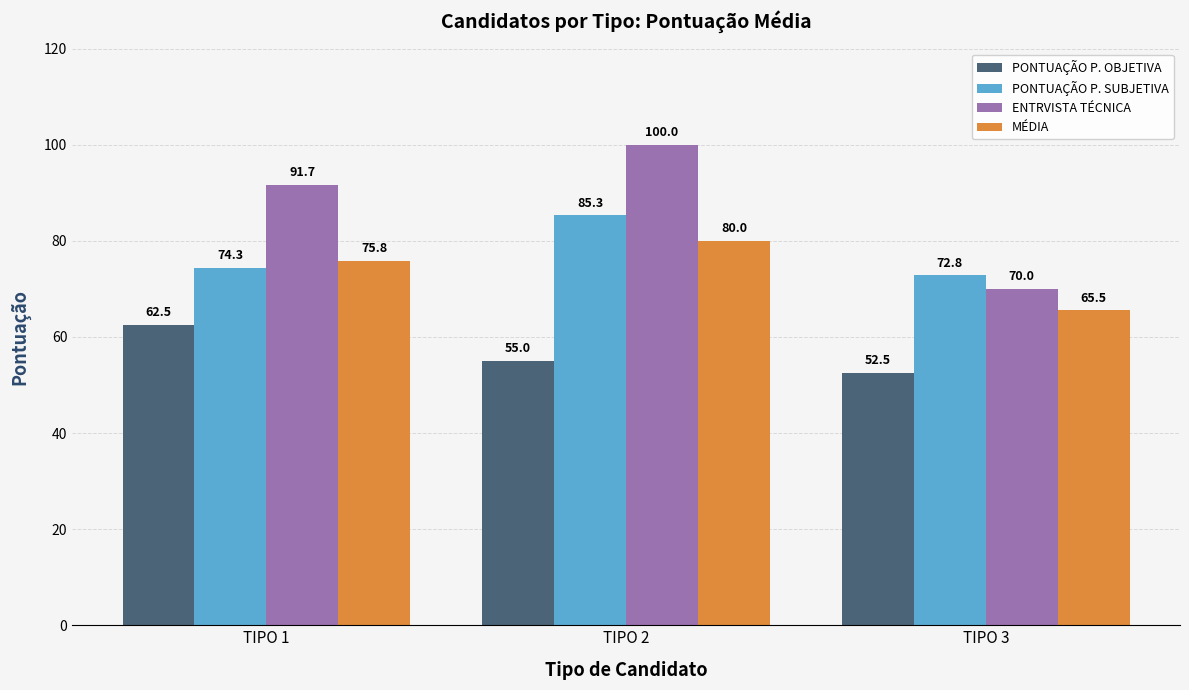

The MÉDIA series shows 29.5 at TIPO 1. True or false?

False